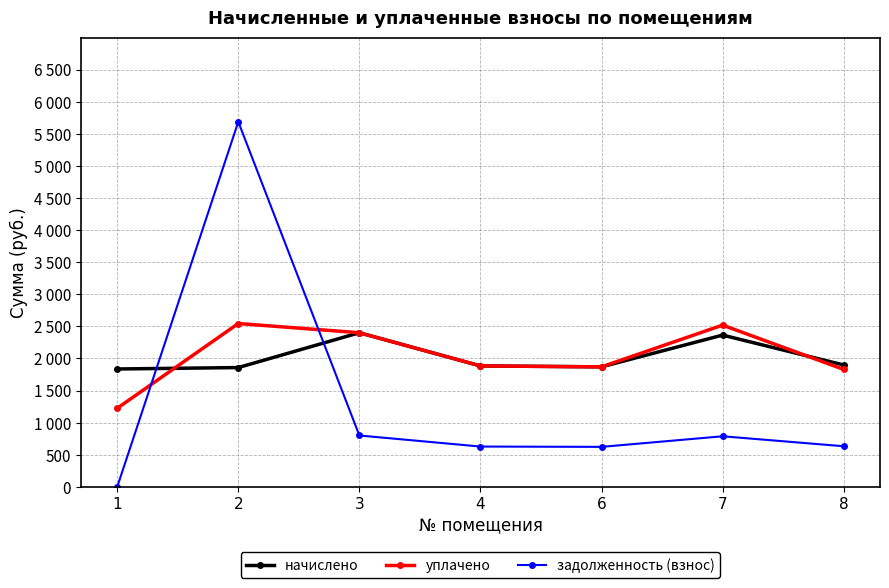

Does the chart have visible grid lines?

Yes